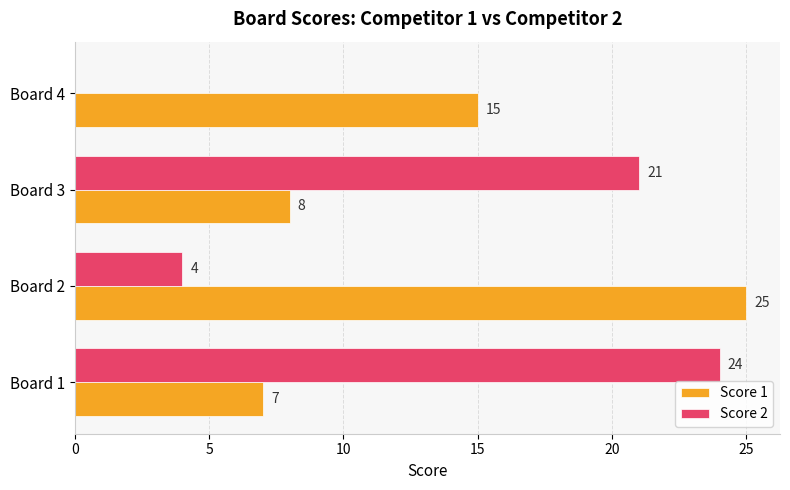

At which category is the sum across all series the highest?

Board 1